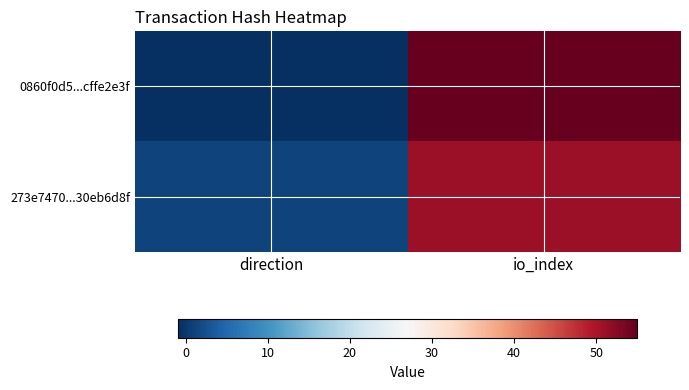

Reading right to left, list all the values displayed in this chart.

0860f0d5...cffe2e3f: io_index=55	direction=-1
273e7470...30eb6d8f: io_index=51	direction=1